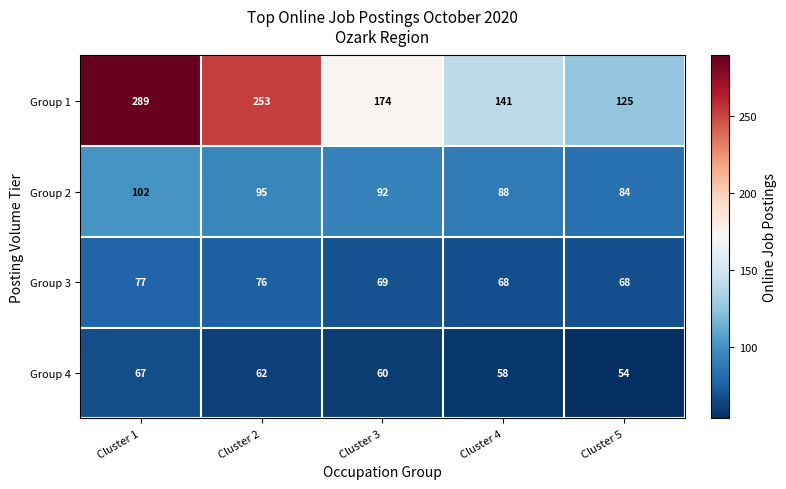

True or false: Group 3 has a value of 76 at Cluster 2.

True